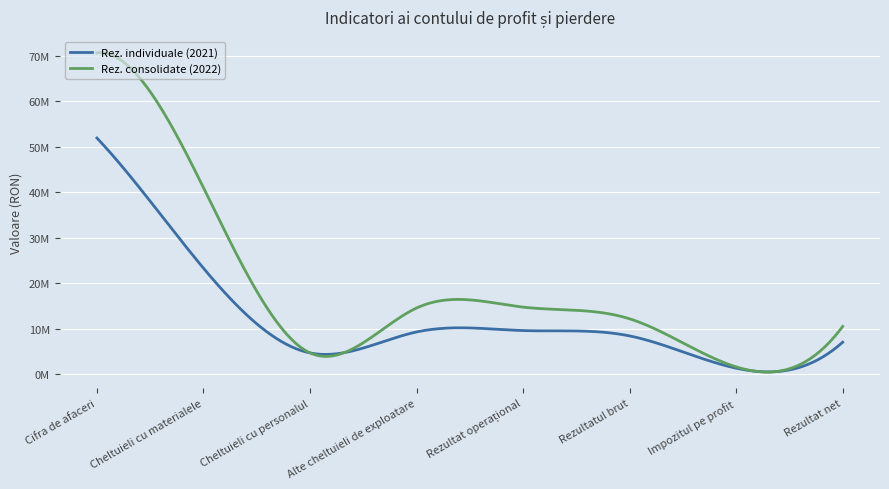

Reading left to right, extract all data points from this chart.

Rez. individuale (2021): Cifra de afaceri=51962990	Cheltuieli cu materialele=23349392	Cheltuieli cu personalul=4731808	Alte cheltuieli de exploatare=9339848	Rezultat operațional=9647313	Rezultatul brut=8469096	Impozitul pe profit=1380412	Rezultat net=7088684
Rez. consolidate (2022): Cifra de afaceri=70683121	Cheltuieli cu materialele=41045683	Cheltuieli cu personalul=4735394	Alte cheltuieli de exploatare=14602980	Rezultat operațional=14794131	Rezultatul brut=12229324	Impozitul pe profit=1662524	Rezultat net=10566800